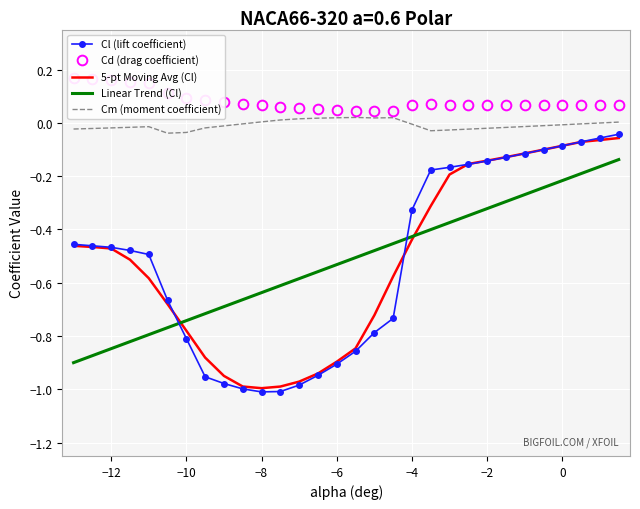

What is the value of the 5-pt Moving Avg (Cl) point at the 11th from the left?

-1.0